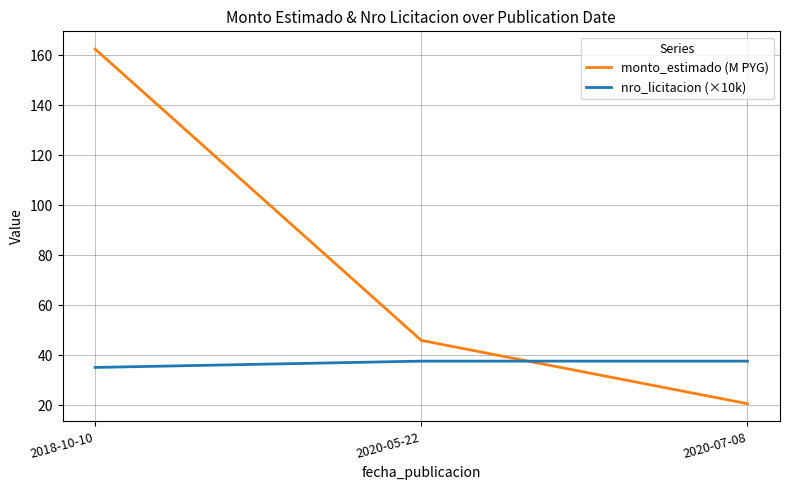

What is the minimum value shown in the chart?

20.7